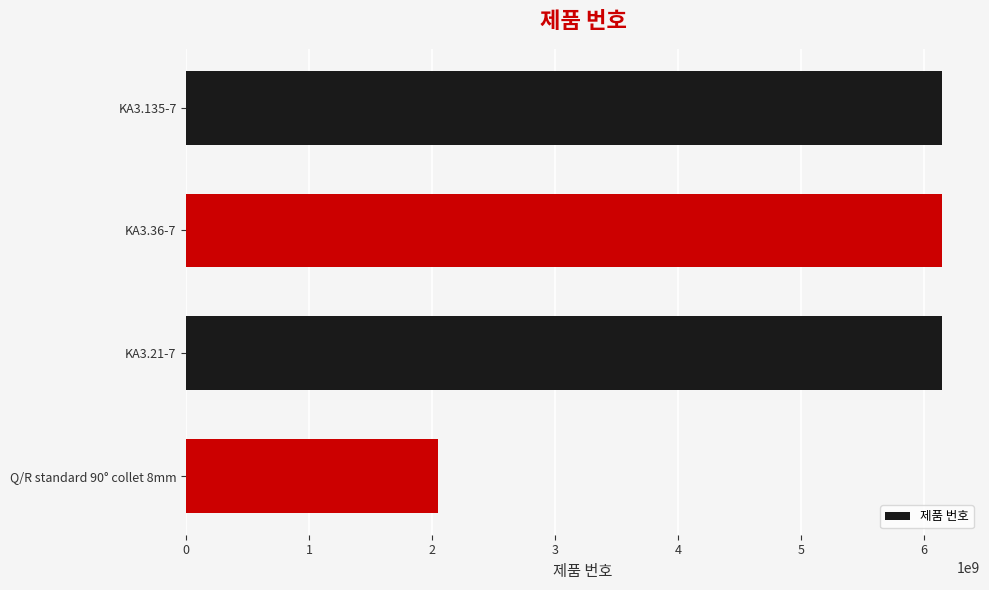

What is the ratio of the value at KA3.21-7 to the value at KA3.36-7?

1.0